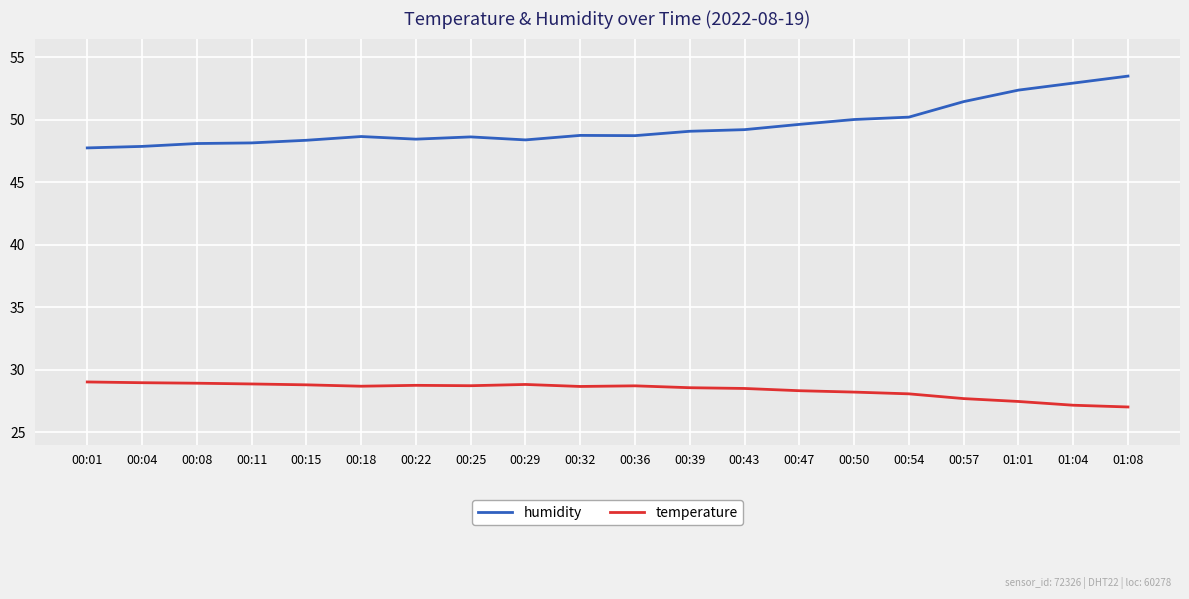

True or false: temperature and humidity cross at least once.

False